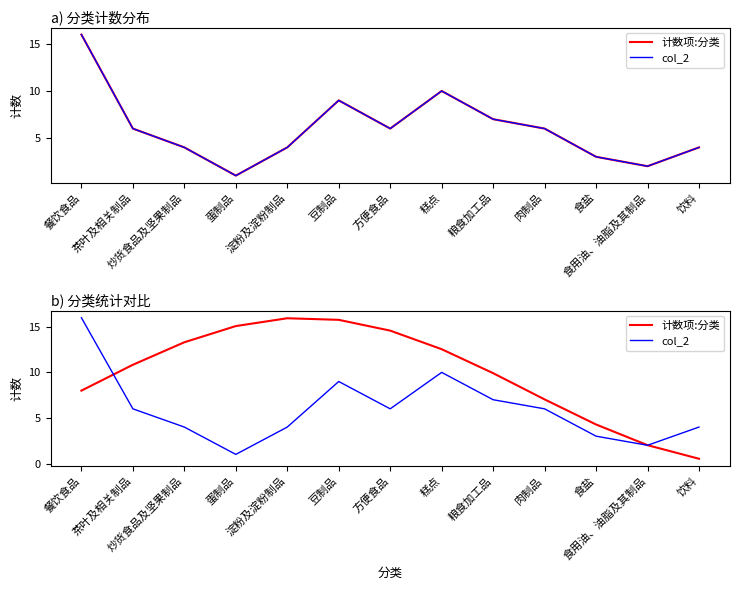

What is the sum of the 计数项:分类 values at 方便食品 and 粮食加工品?

24.5